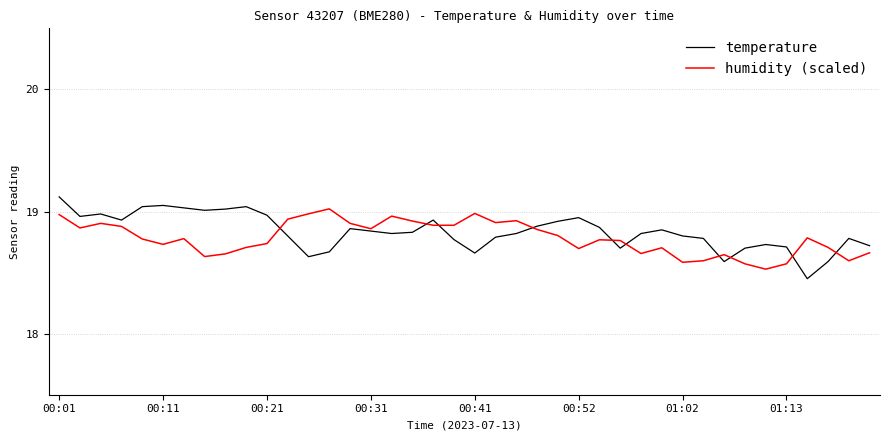

What is the lowest value of the humidity (scaled) series?

18.5